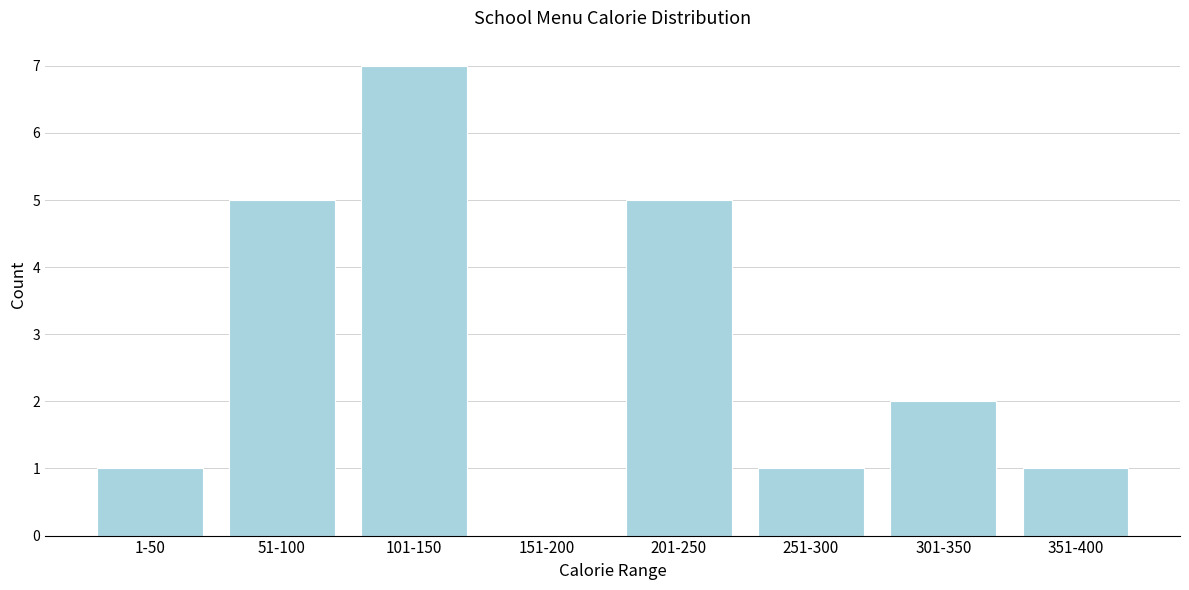

Reading right to left, extract all data points from this chart.

351-400=1	301-350=2	251-300=1	201-250=5	151-200=0	101-150=7	51-100=5	1-50=1